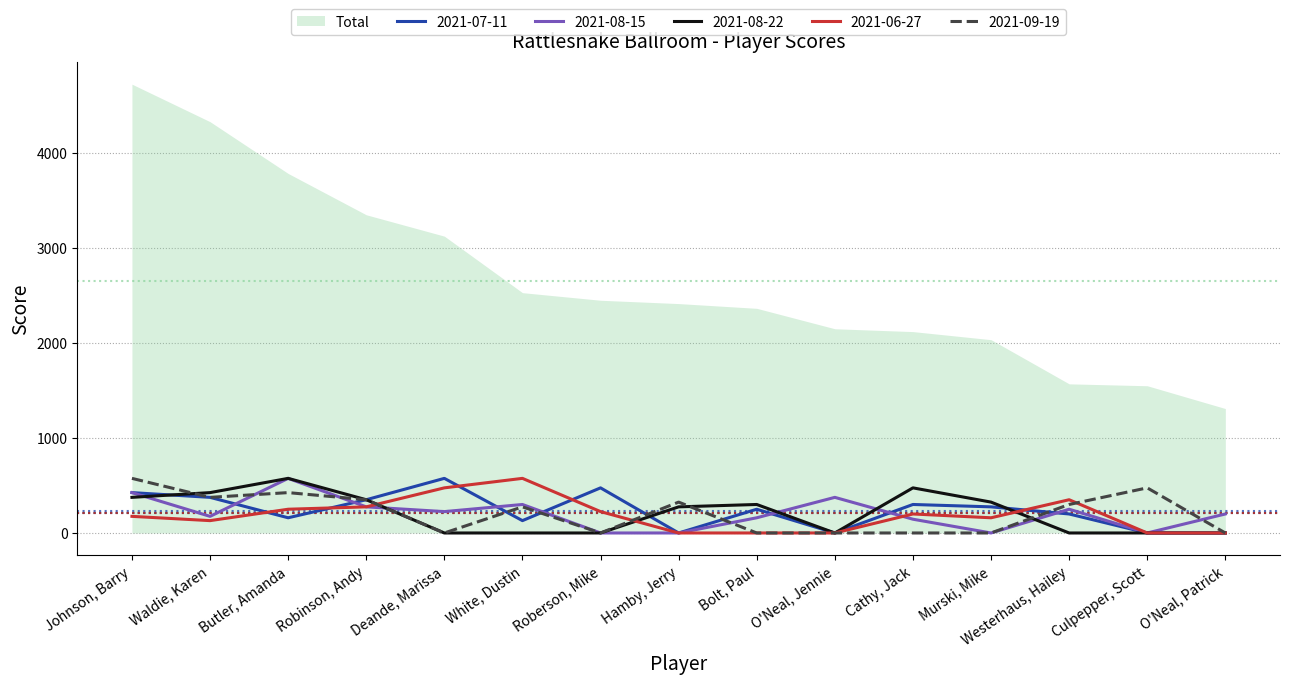

How many lines are shown in the chart?

5